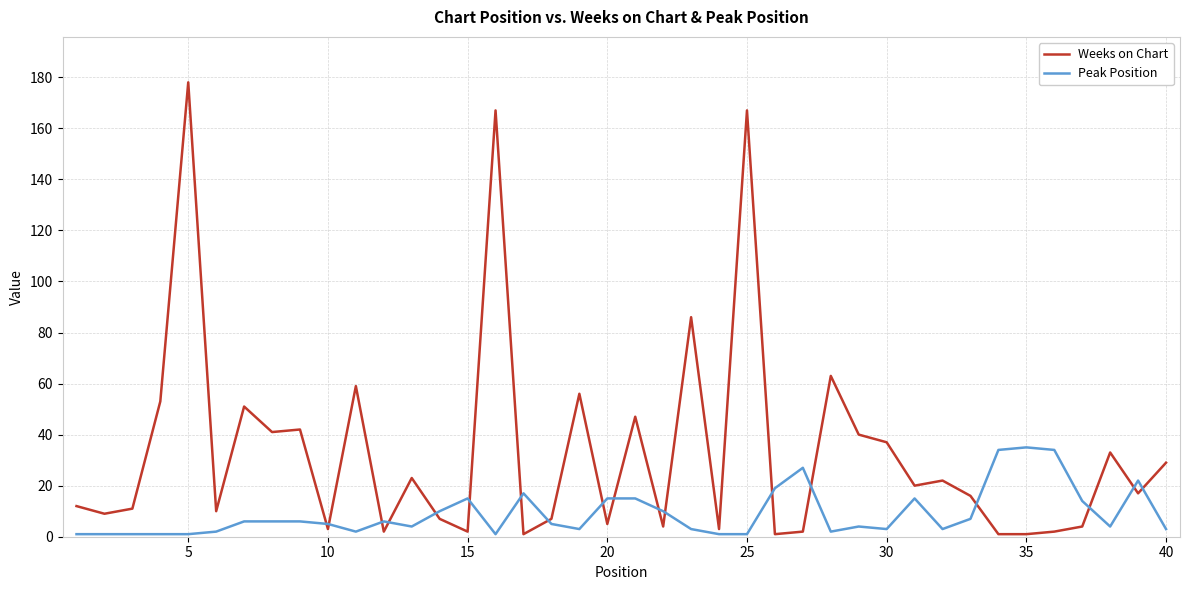

Which series has the largest total across all categories?

Weeks on Chart